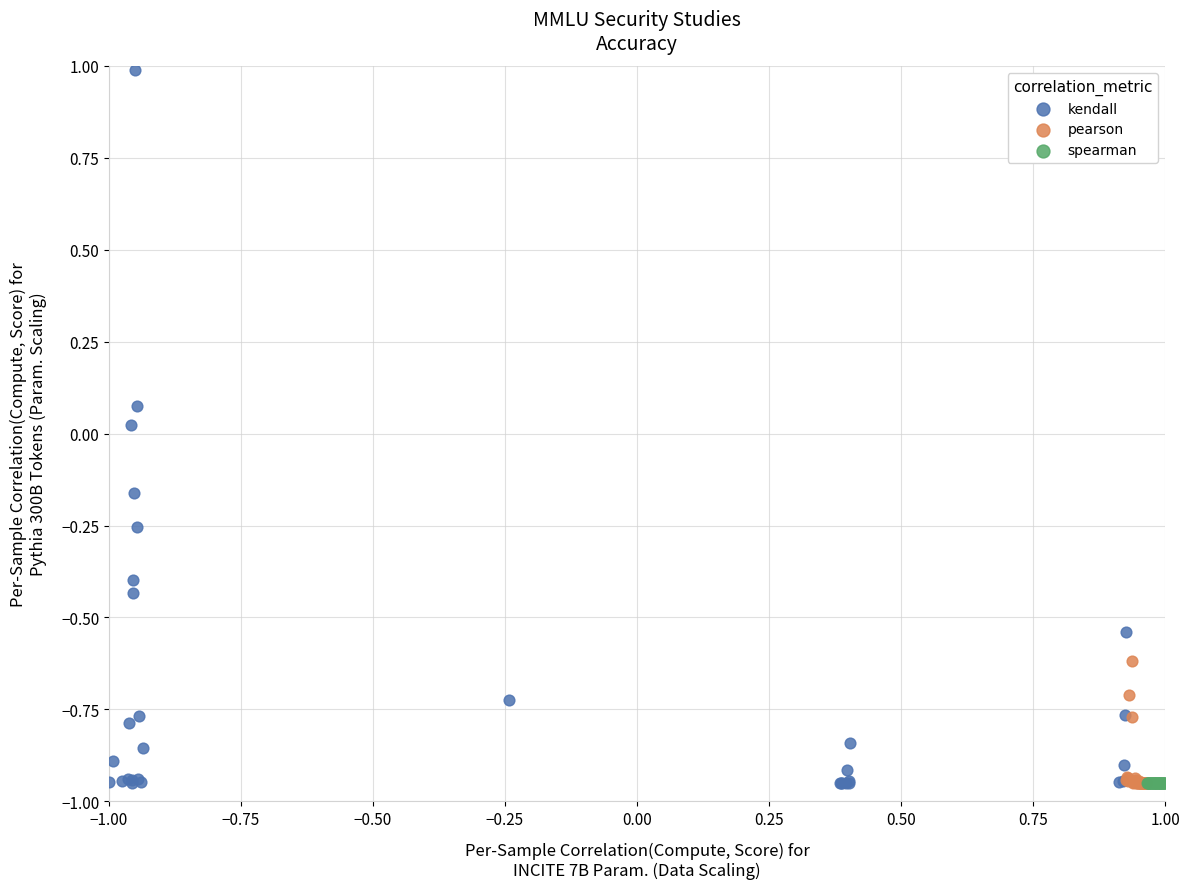

Which series contains the highest Y value?

kendall